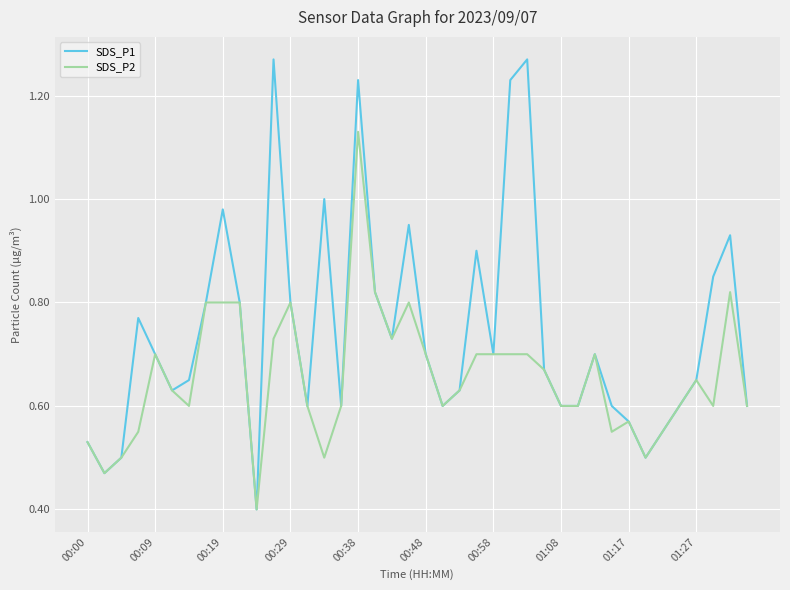

What is the minimum value for SDS_P2?

0.4